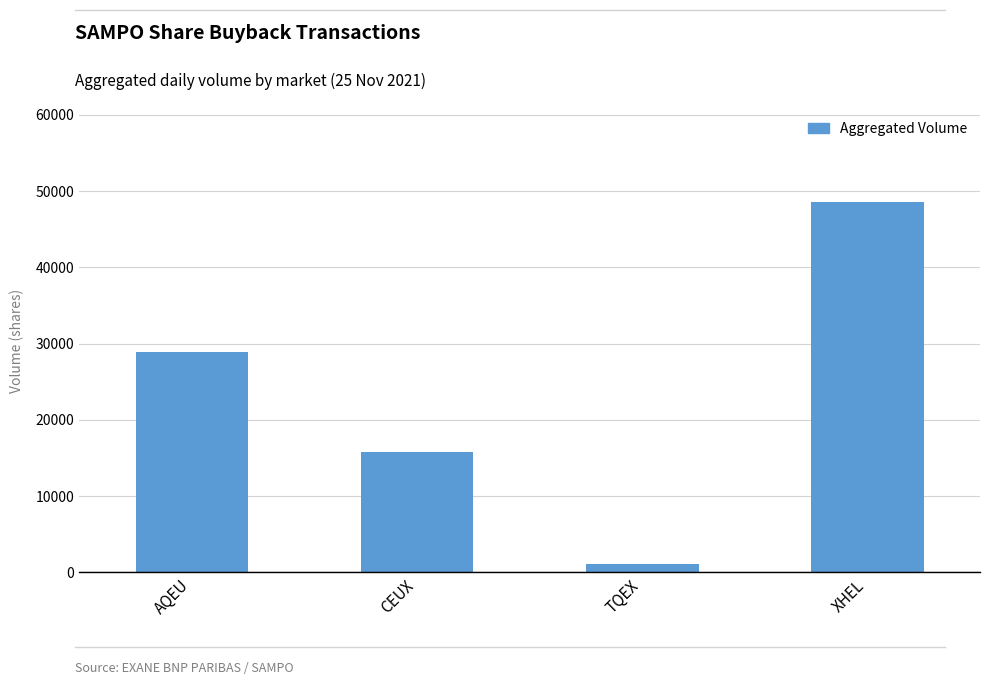

How many values are between 15768 and 48573?

3